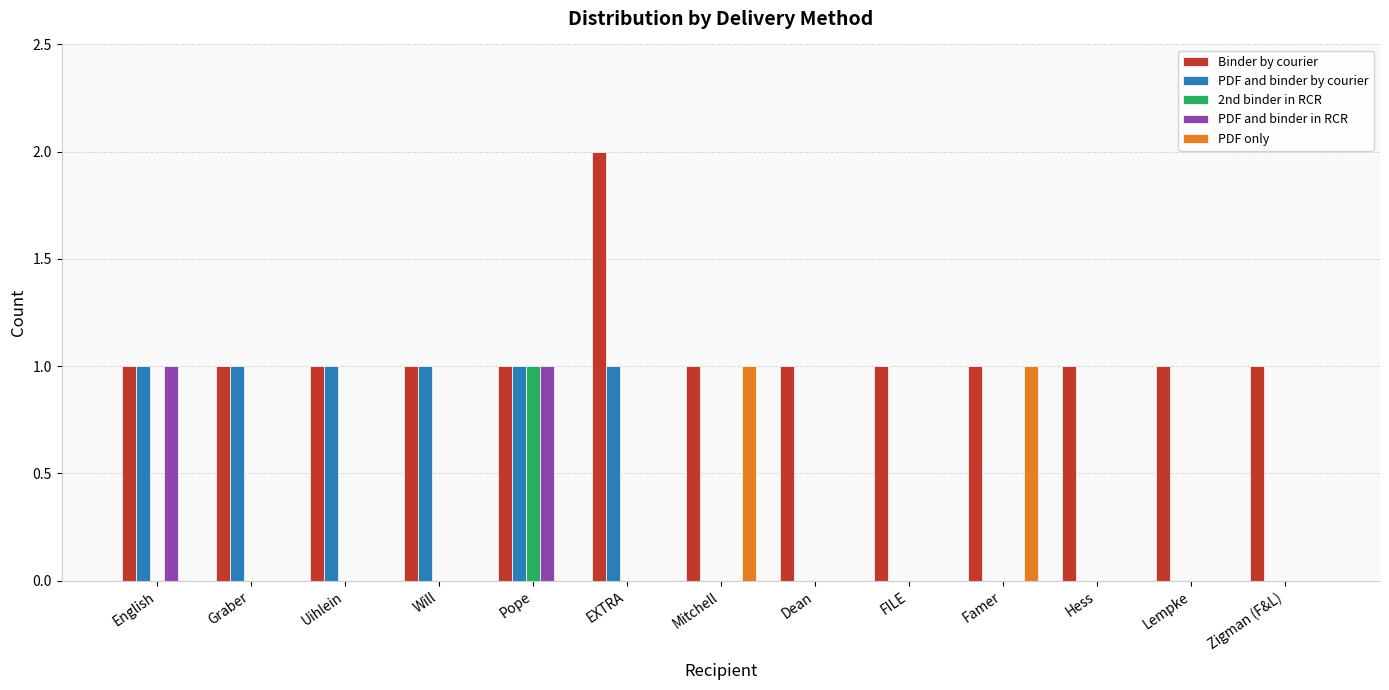

Is it true that Binder by courier equals 1 at Pope?

True